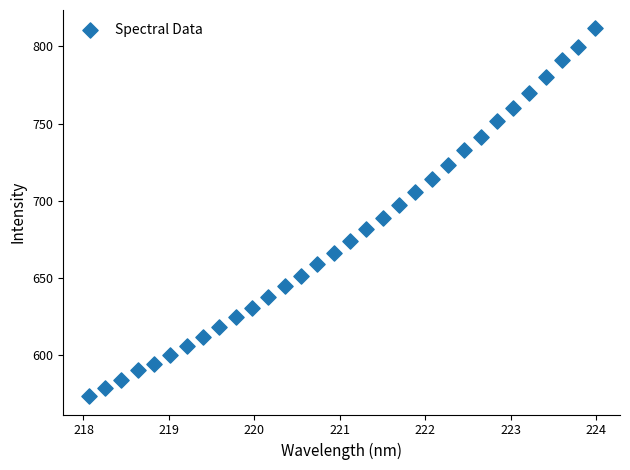

What Y value in the scatter plot is closest to 692?

689.3